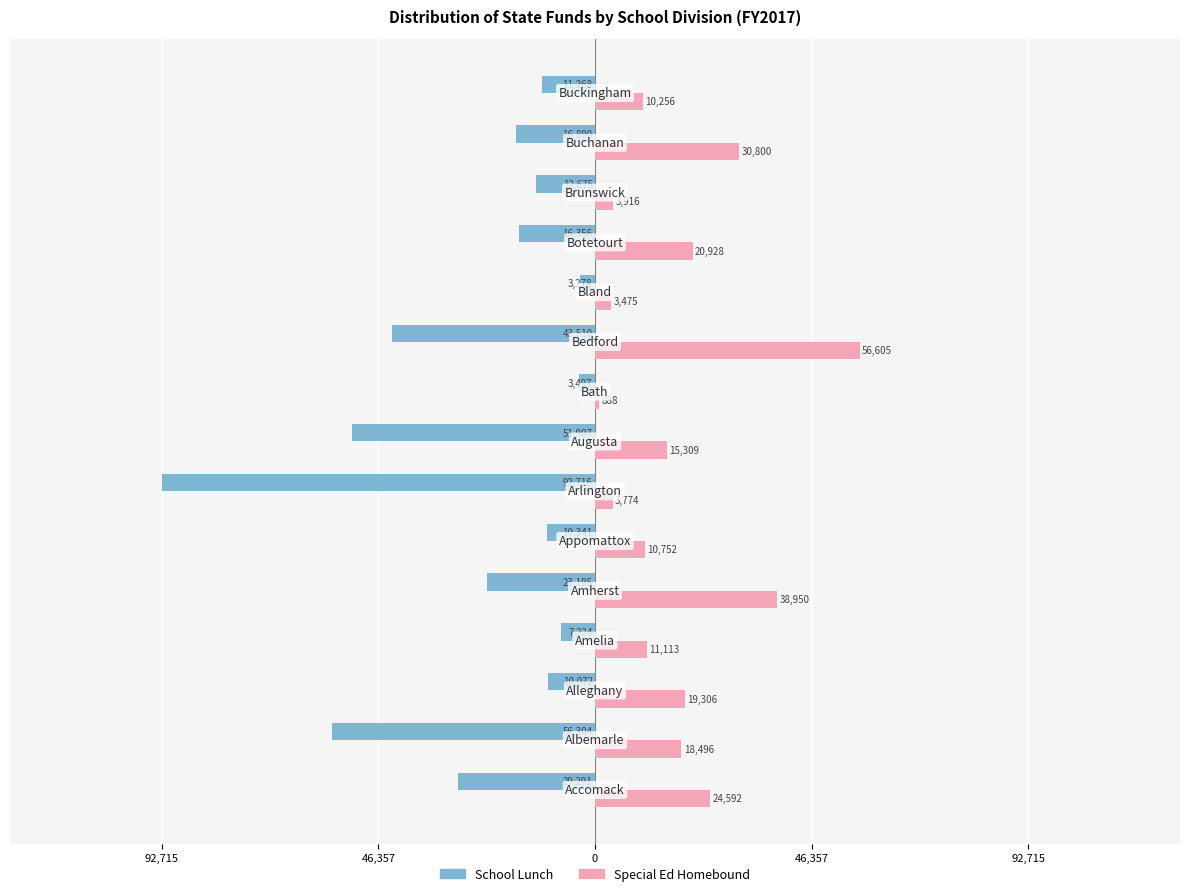

What is the value of the School Lunch bar at the 7th from the left?

-92715.8